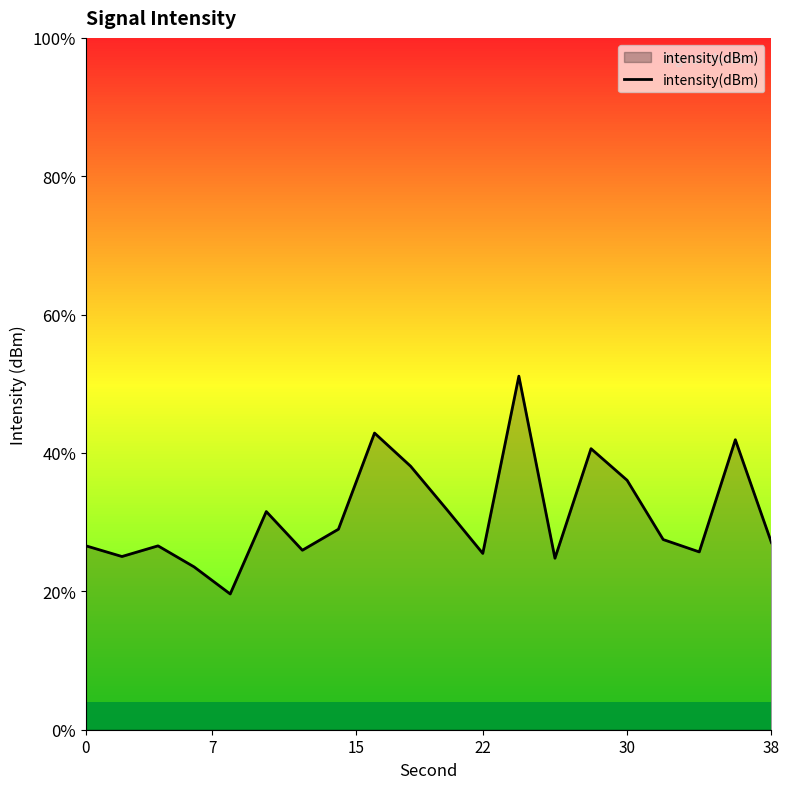

The chart shows a value of -112.8 at 30. True or false?

True